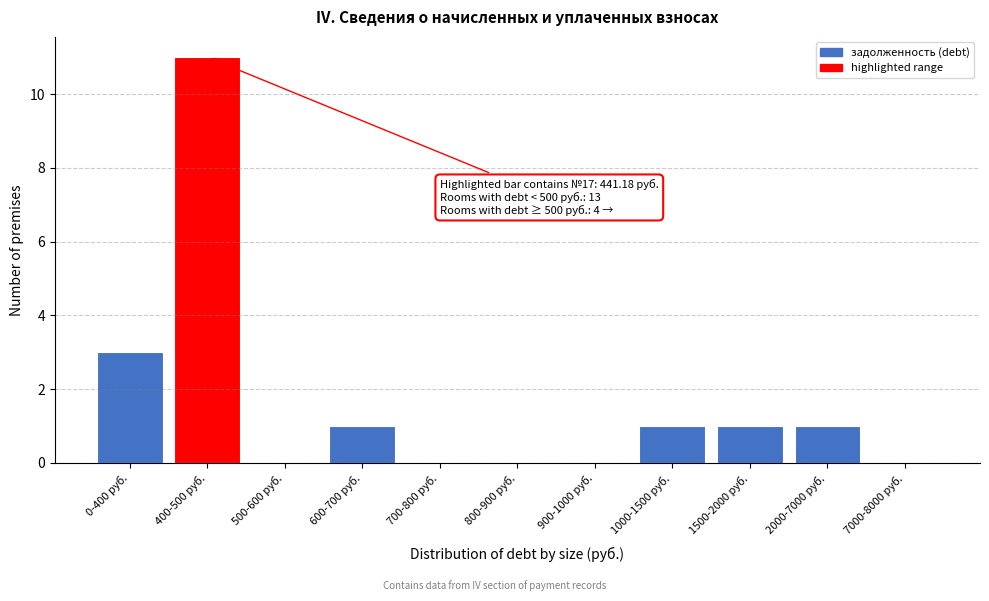

Reading right to left, extract all data points from this chart.

7000-8000 руб.=0	2000-7000 руб.=1	1500-2000 руб.=1	1000-1500 руб.=1	900-1000 руб.=0	800-900 руб.=0	700-800 руб.=0	600-700 руб.=1	500-600 руб.=0	400-500 руб.=11	0-400 руб.=3